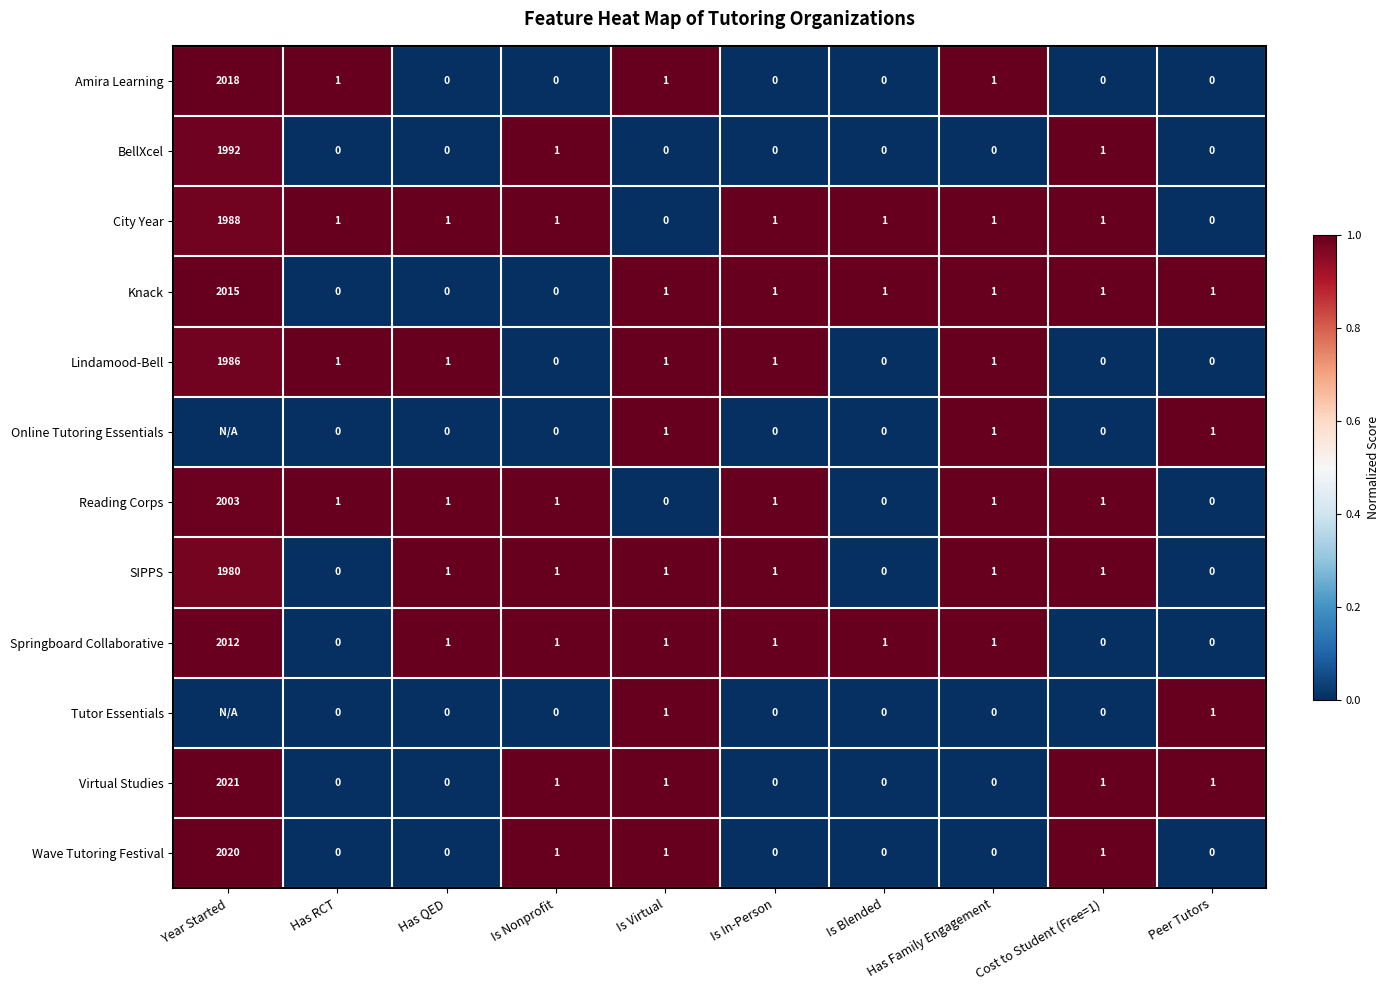

Is it true that BellXcel equals 929 at Is Blended?

False